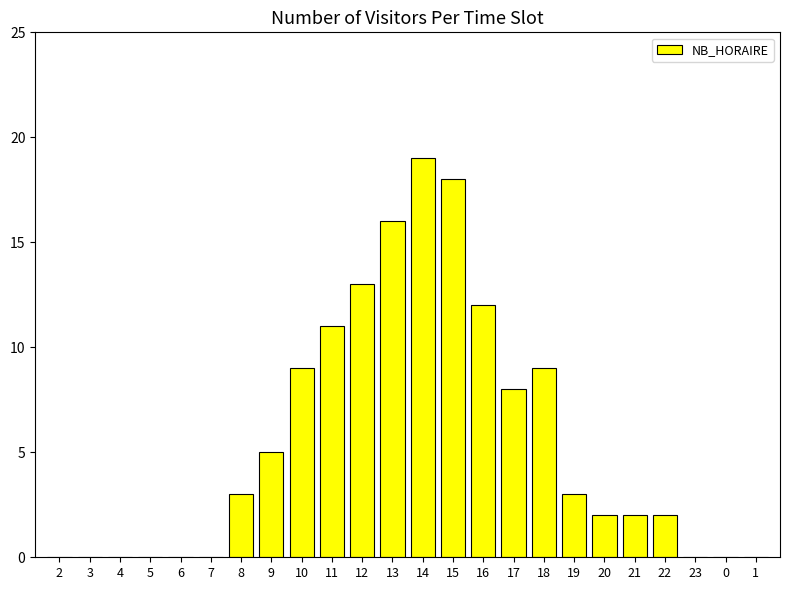

Reading right to left, extract all data points from this chart.

0	0	0	2	2	2	3	9	8	12	18	19	16	13	11	9	5	3	0	0	0	0	0	0